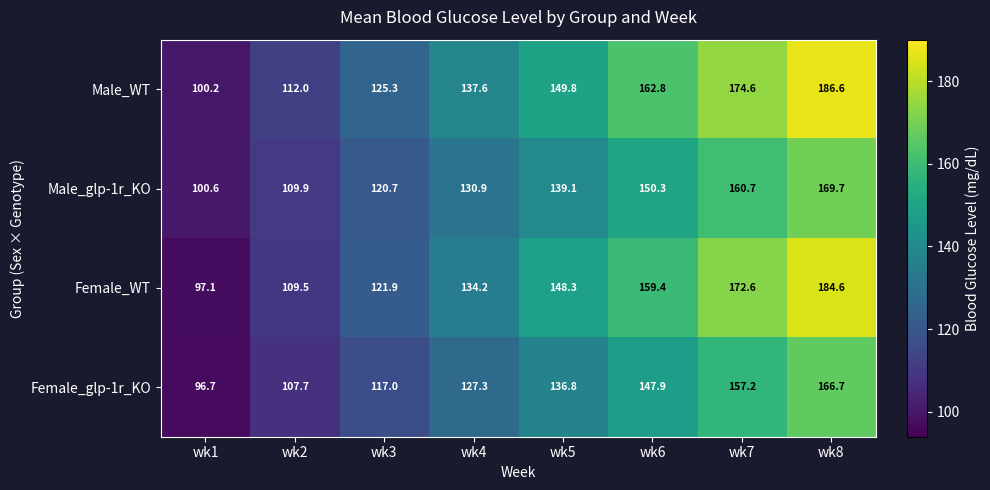

What is the approximate value of Female_glp-1r_KO at wk6?

147.9